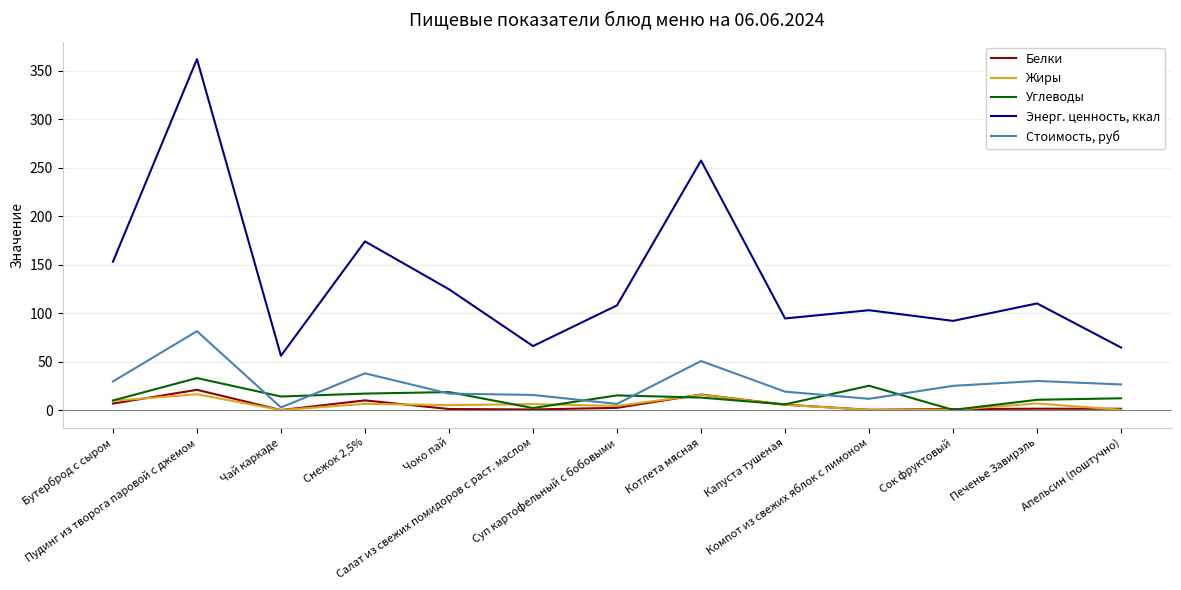

Count the number of data series in this chart.

5